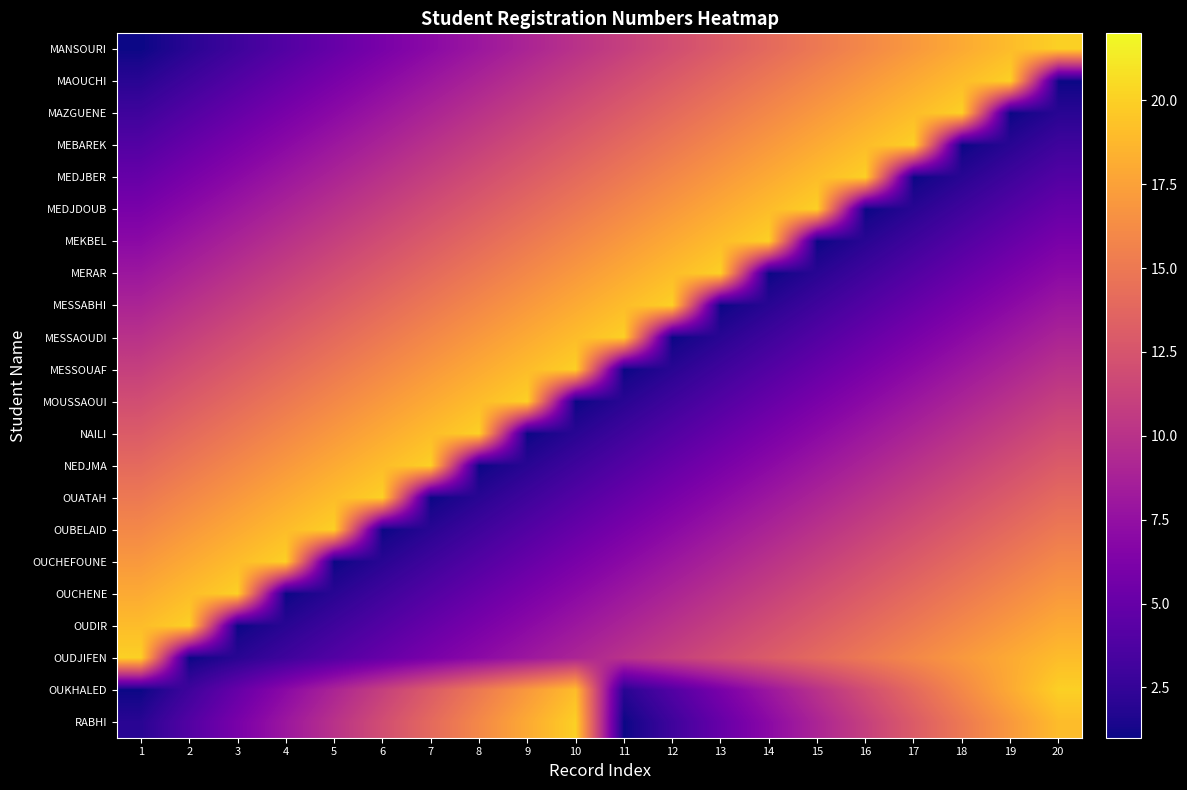

At how many categories does at least one series exceed 16?

20